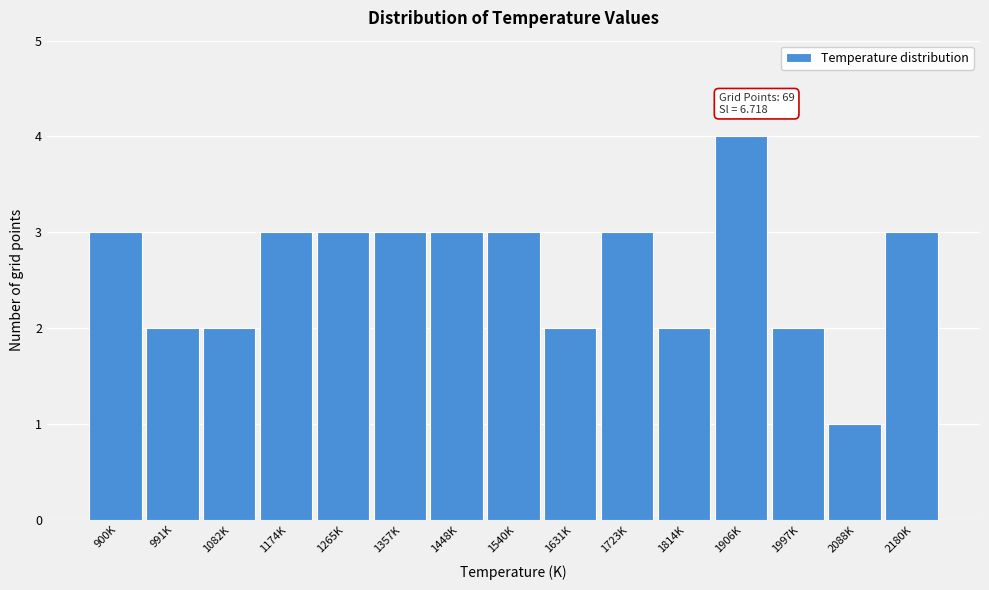

Reading left to right, transcribe all the data shown in this chart.

3	2	2	3	3	3	3	3	2	3	2	4	2	1	3